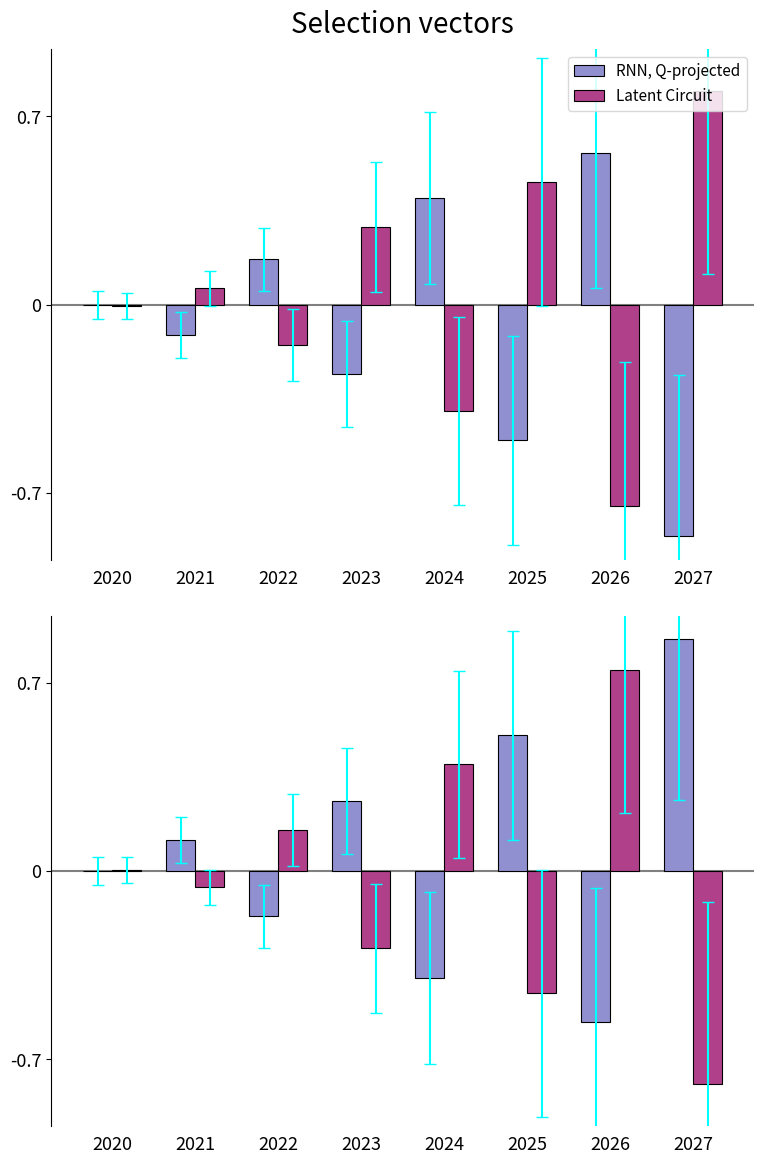

What is the total value across all series at 2021?

0.1